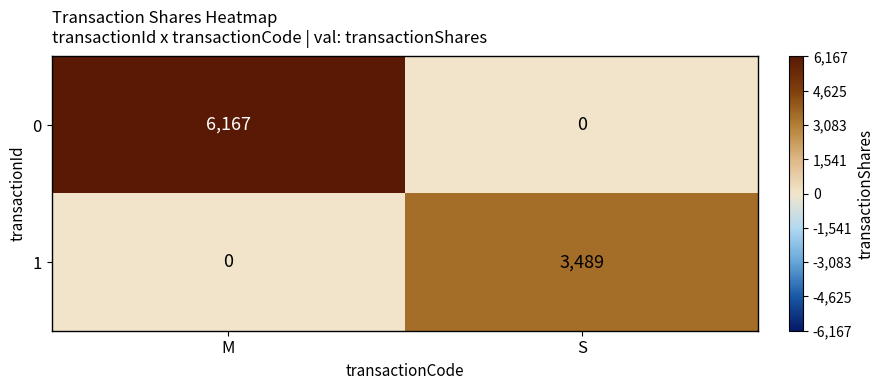

List the series in order of their peak value, lowest first.

1, 0